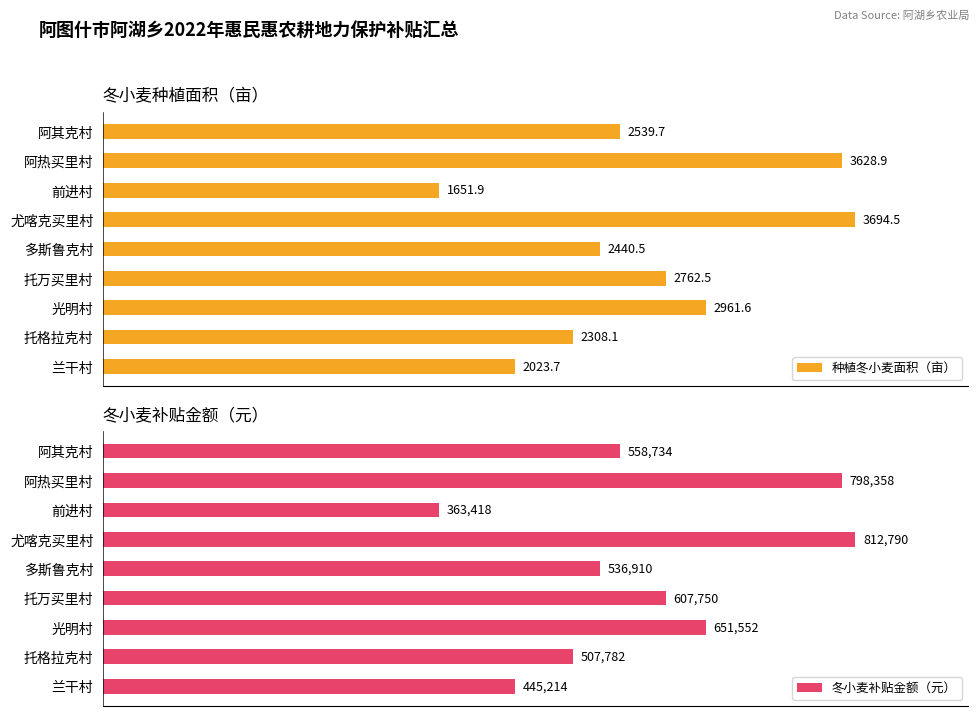

How many values in the 冬小麦补贴金额（元） series exceed 558734?

4